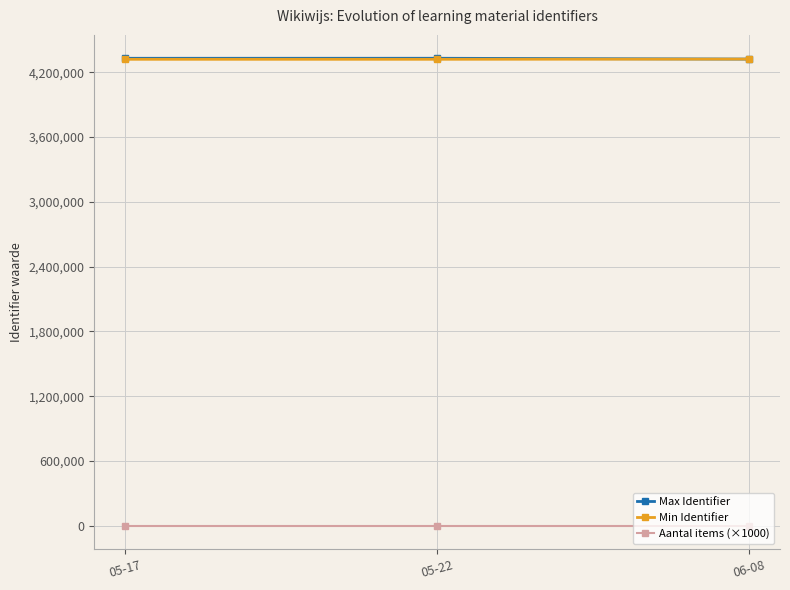

What is the difference between the Min Identifier values at 05-22 and 05-17?

31.0